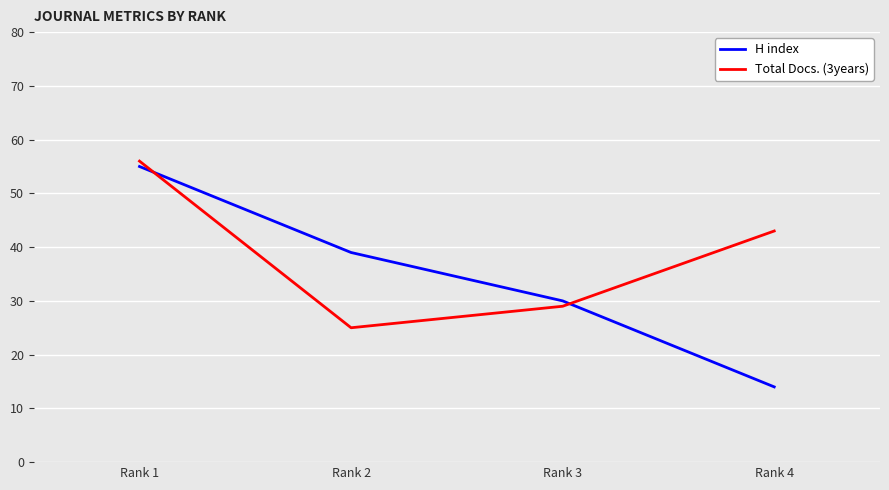

What is the difference between the highest and lowest values at Rank 4?

29